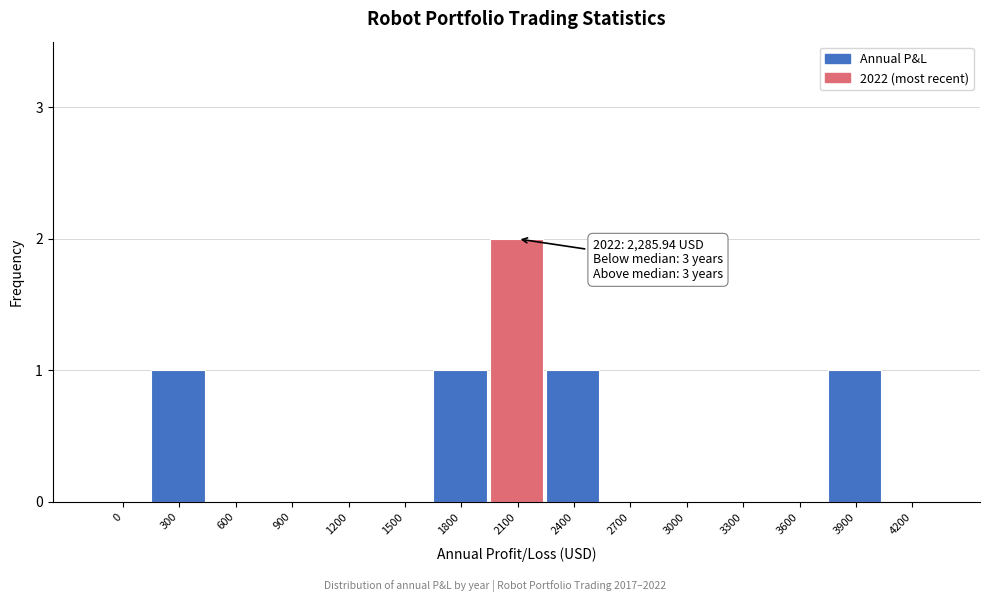

Reading left to right, what are all the values shown in this chart?

0=0	300=1	600=0	900=0	1200=0	1500=0	1800=1	2100=2	2400=1	2700=0	3000=0	3300=0	3600=0	3900=1	4200=0